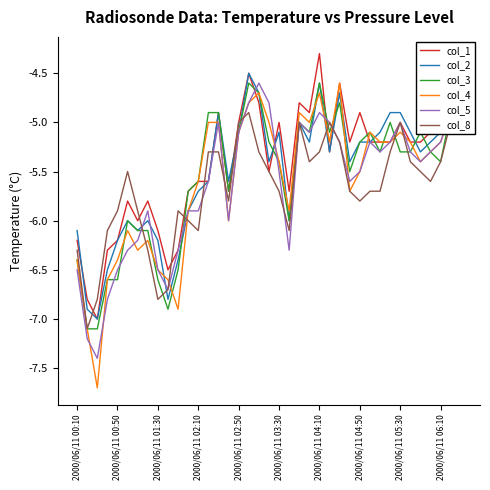

Does the chart display data point markers on the line(s)?

No